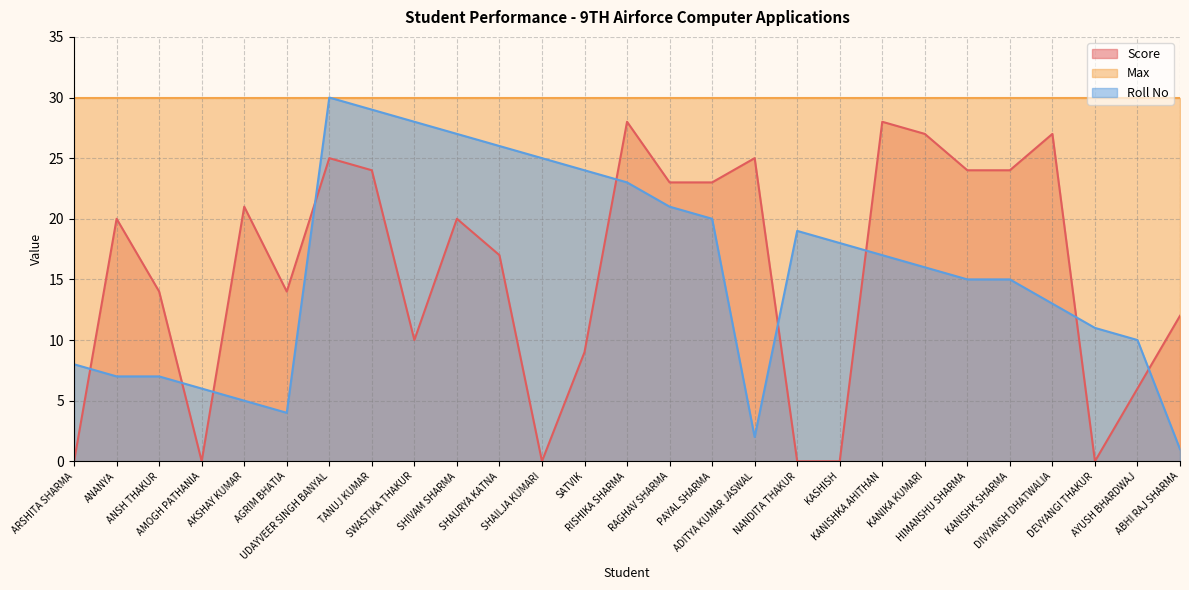

Is the value of Roll No at RAGHAV SHARMA greater than the value of Score at SATVIK?

Yes